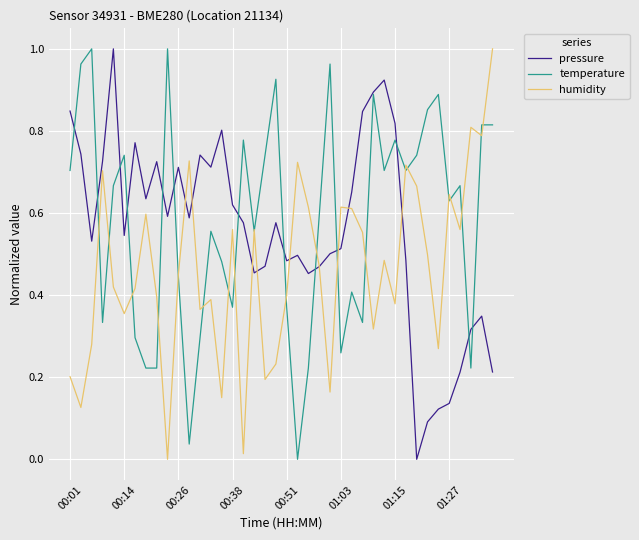

True or false: pressure has more than 0 points higher than both neighbors.

True